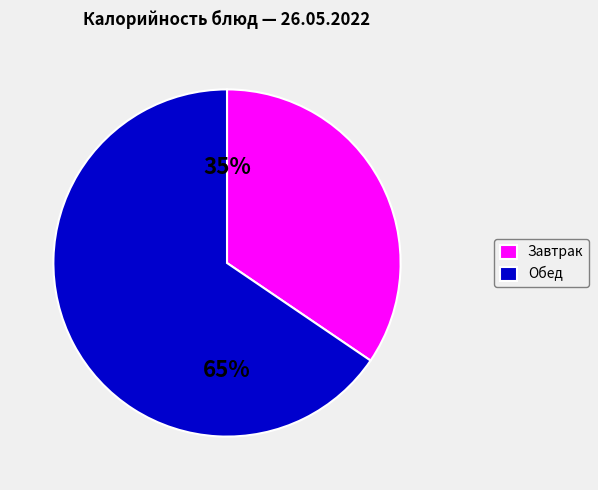

How many segments does this pie chart have?

2